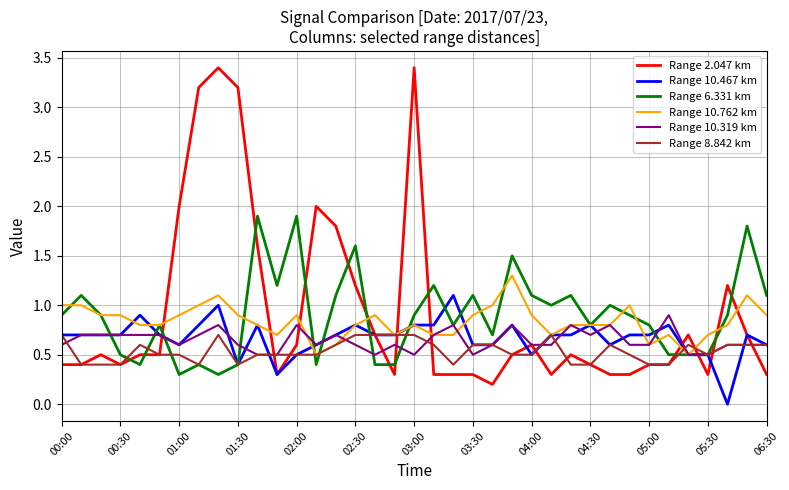

True or false: Range 6.331 km and Range 2.047 km cross at least once.

True